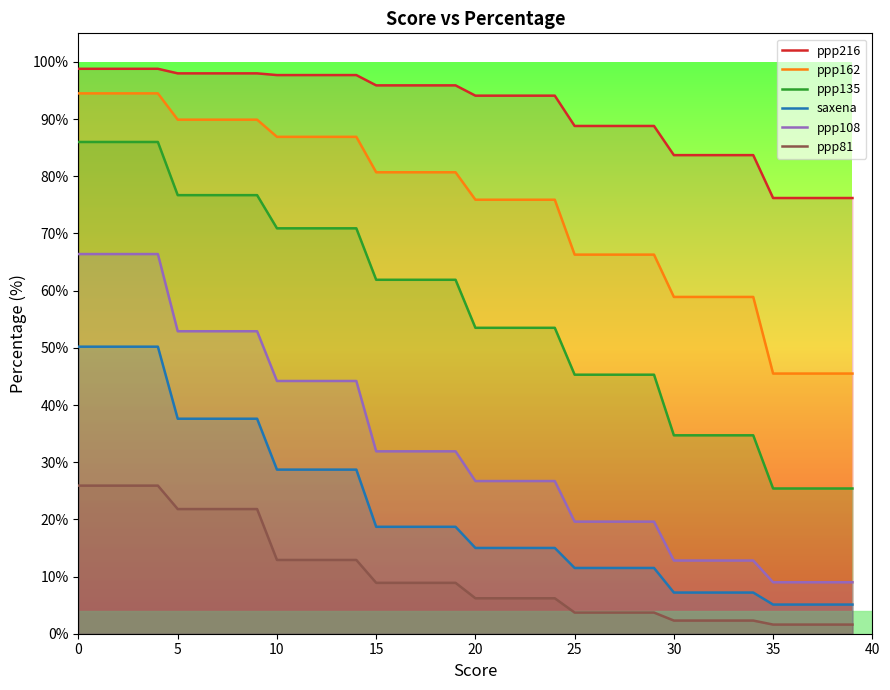

True or false: ppp162 and saxena cross at least once.

False